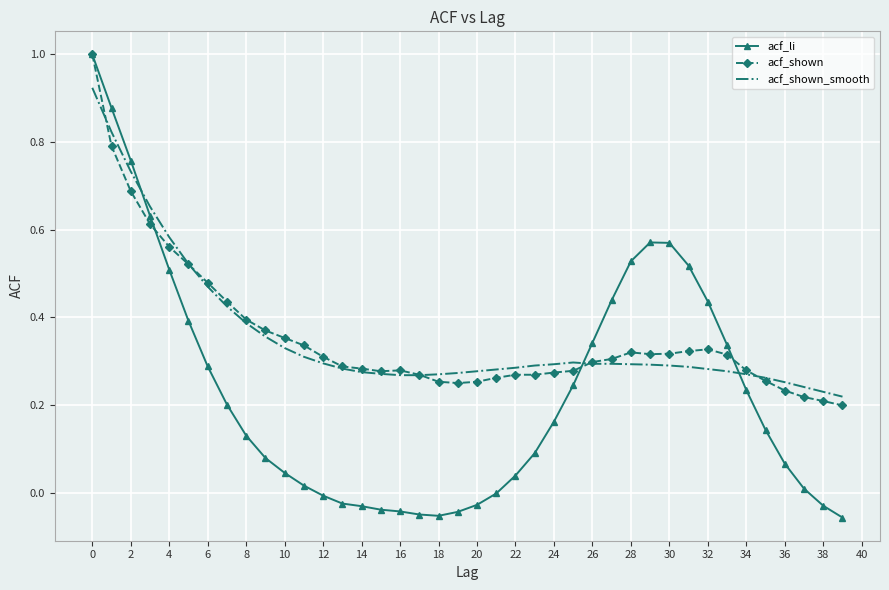

Which series has the largest range (max minus min)?

acf_li